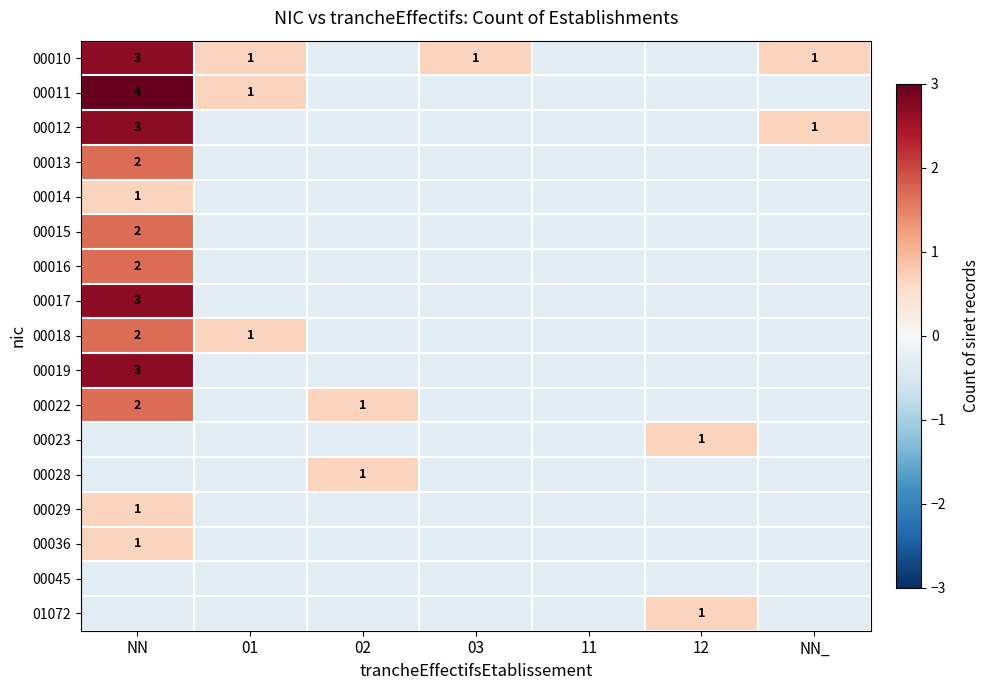

How many data points in 00016 are above 0?

1